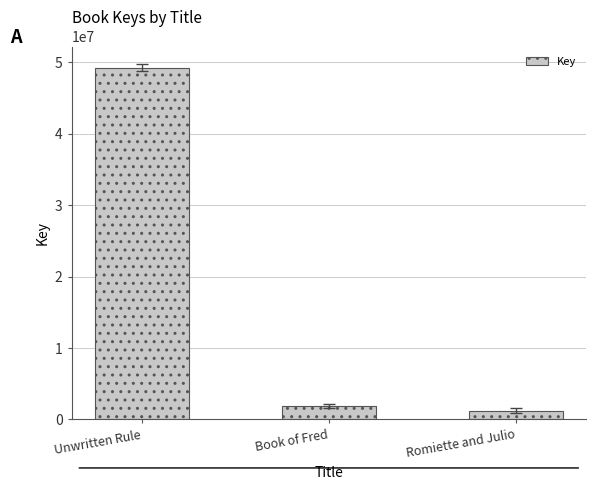

Which has a higher value, Book of Fred or Romiette and Julio?

Book of Fred